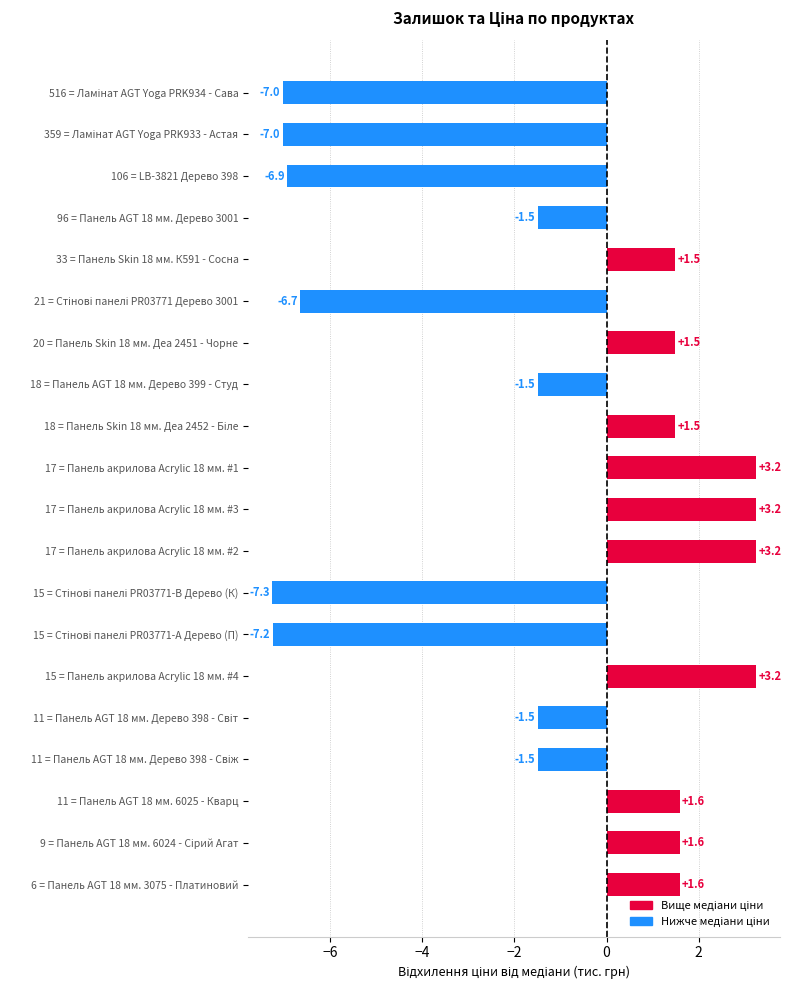

Reading top to bottom, extract all data points from this chart.

-7.0	-7.0	-6.9	-1.5	1.5	-6.7	1.5	-1.5	1.5	3.2	3.2	3.2	-7.3	-7.2	3.2	-1.5	-1.5	1.6	1.6	1.6